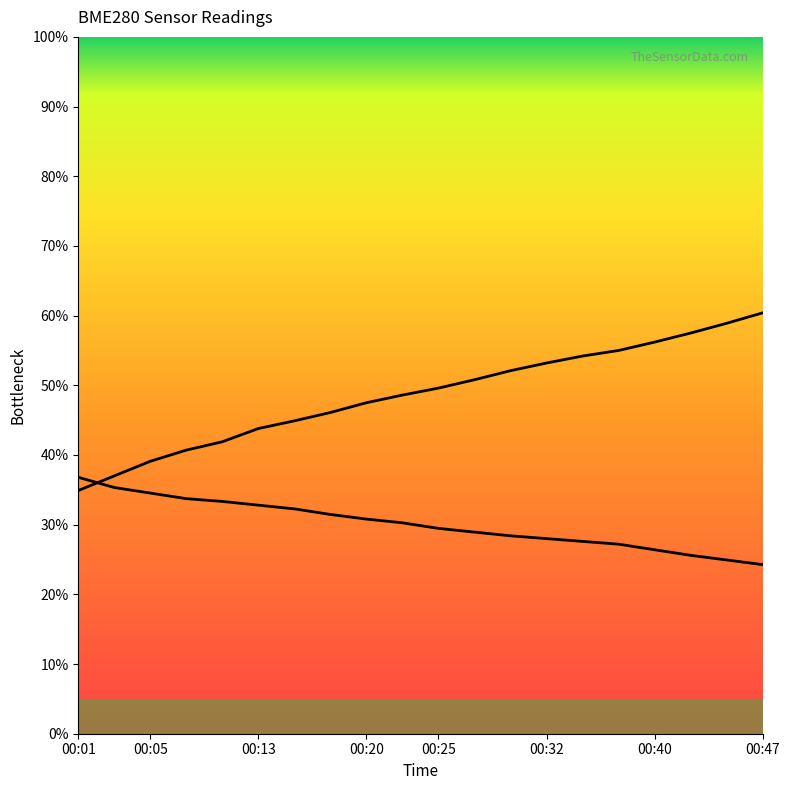

What is the maximum value for BME280_humidity?

60.4